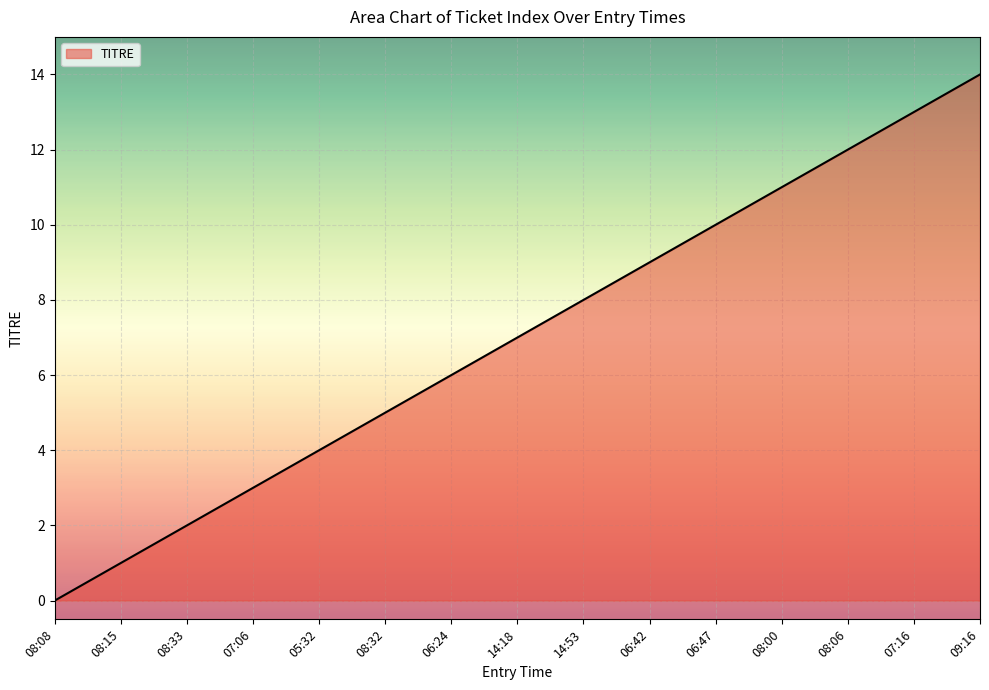

How many values are above zero?

14